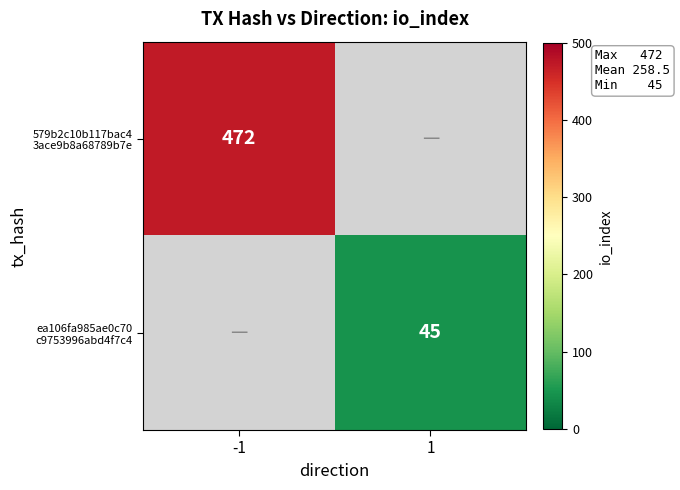

List the series in order of their overall mean, highest first.

579b2c10b117bac4 3ace9b8a68789b7e, ea106fa985ae0c70 c9753996abd4f7c4